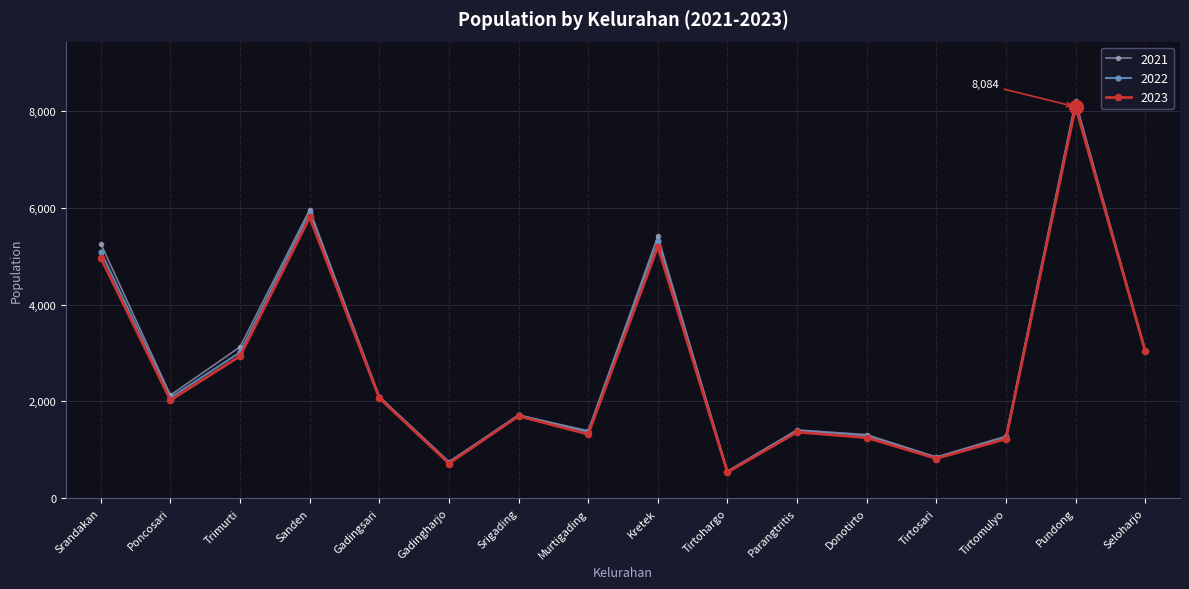

What is the label of the 2nd point from the left?

Poncosari